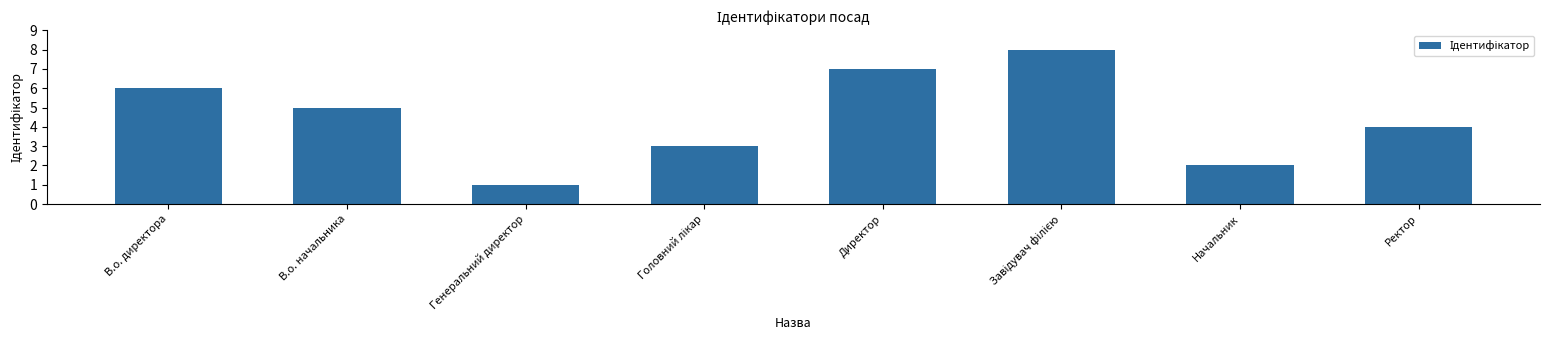

Approximately how many times larger is the value at Ректор compared to В.о. начальника?

0.8